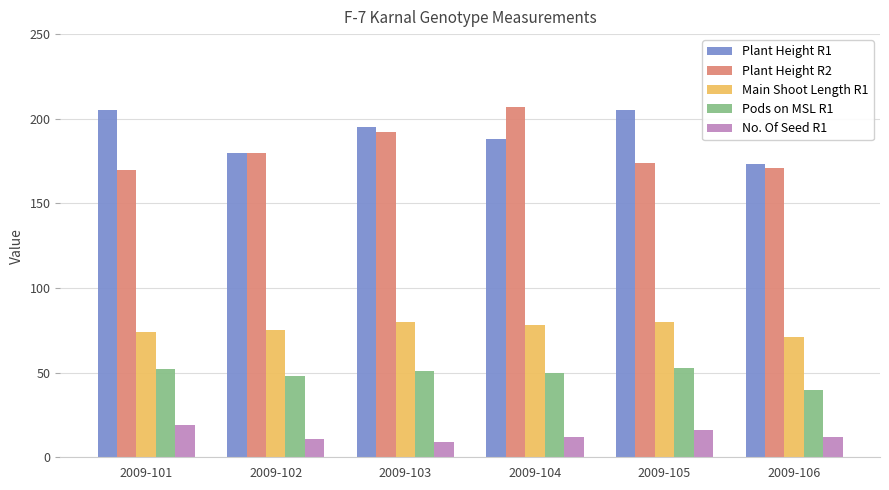

At 2009-106, list the series in order from largest to smallest.

Plant Height R1, Plant Height R2, Main Shoot Length R1, Pods on MSL R1, No. Of Seed R1